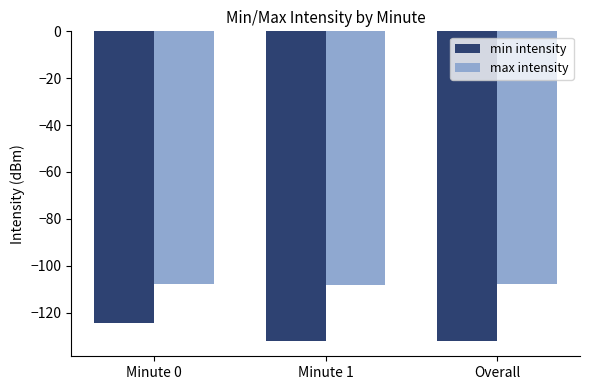

Does the chart contain stacked bars?

No